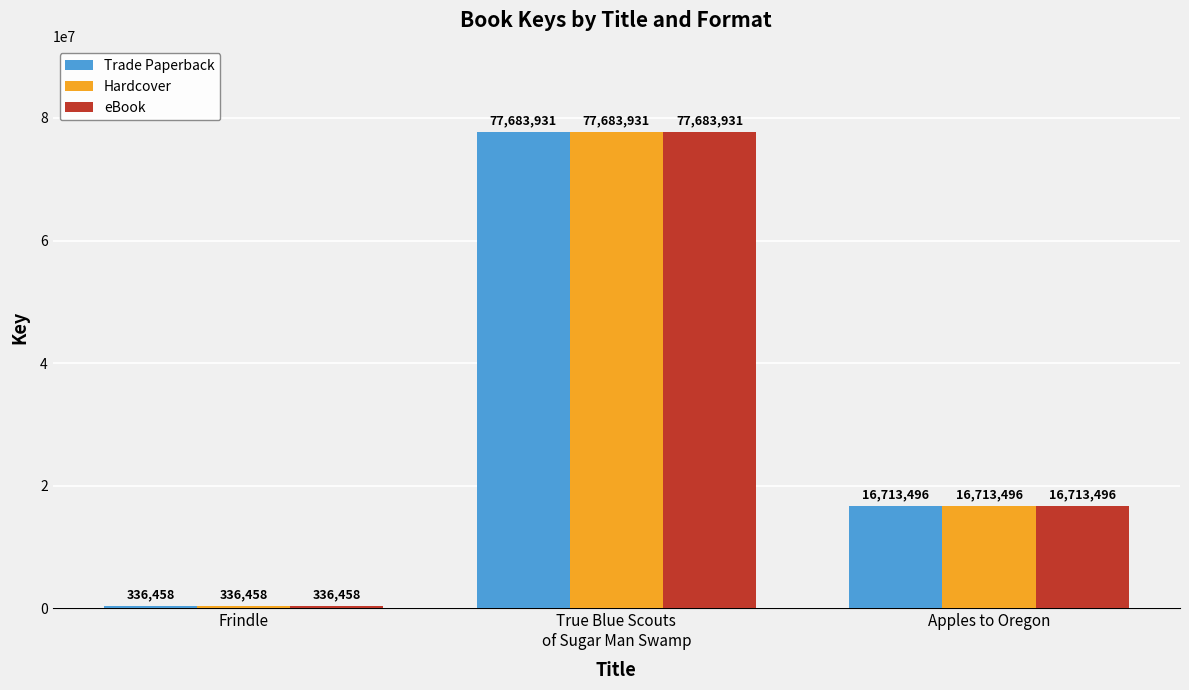

The Trade Paperback series shows 336458 at Frindle. True or false?

True